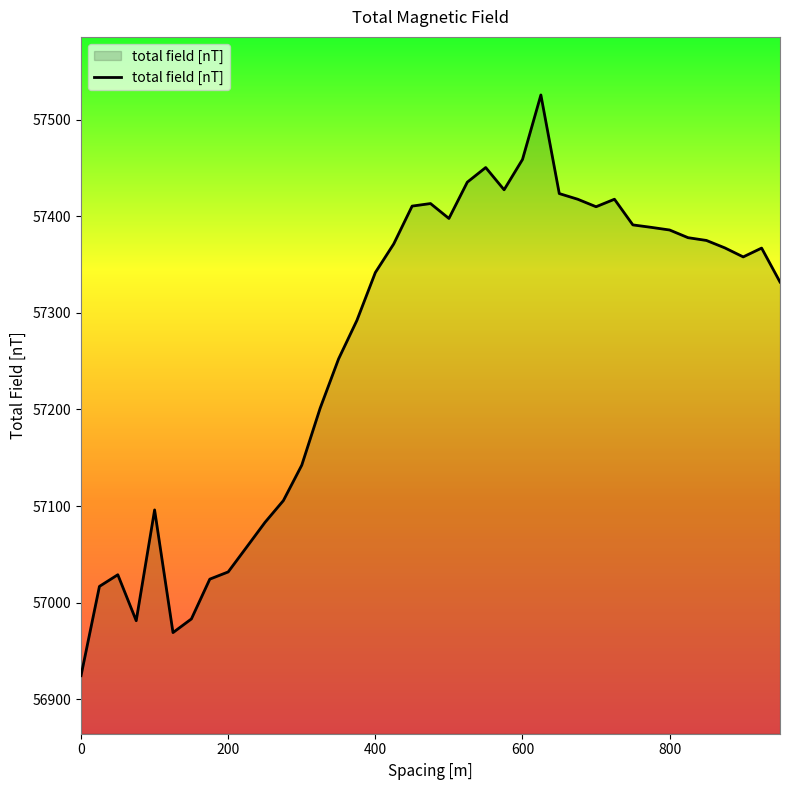

What is the difference between the maximum and minimum values?

601.1